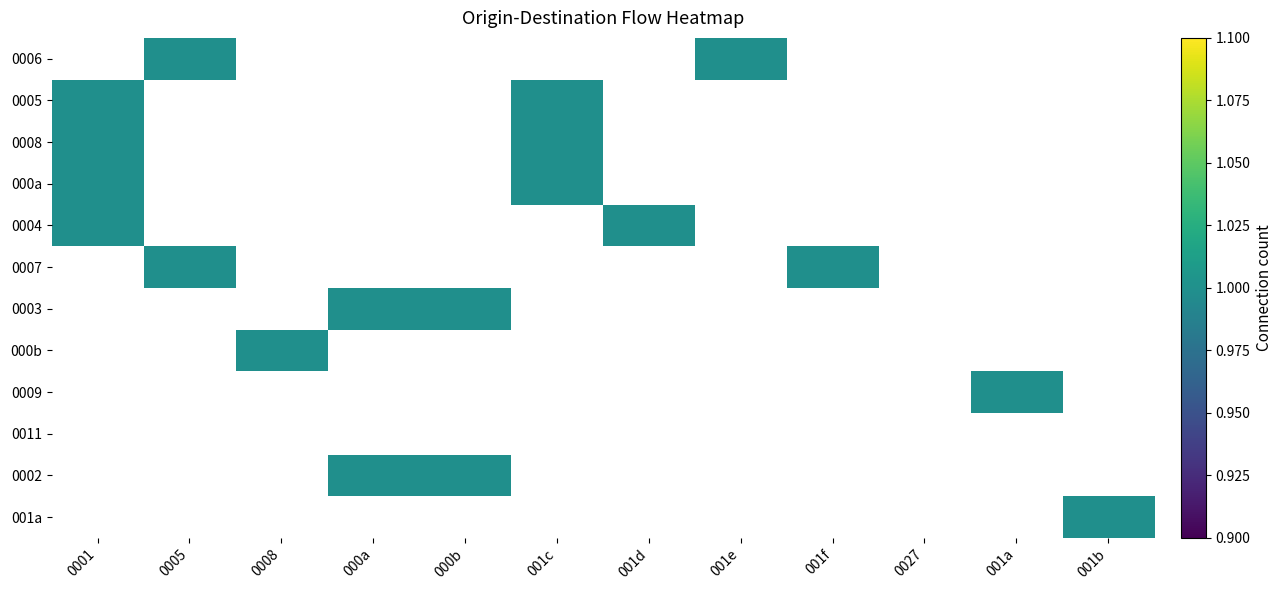

Which has a higher value, 001d or 0001?

0001